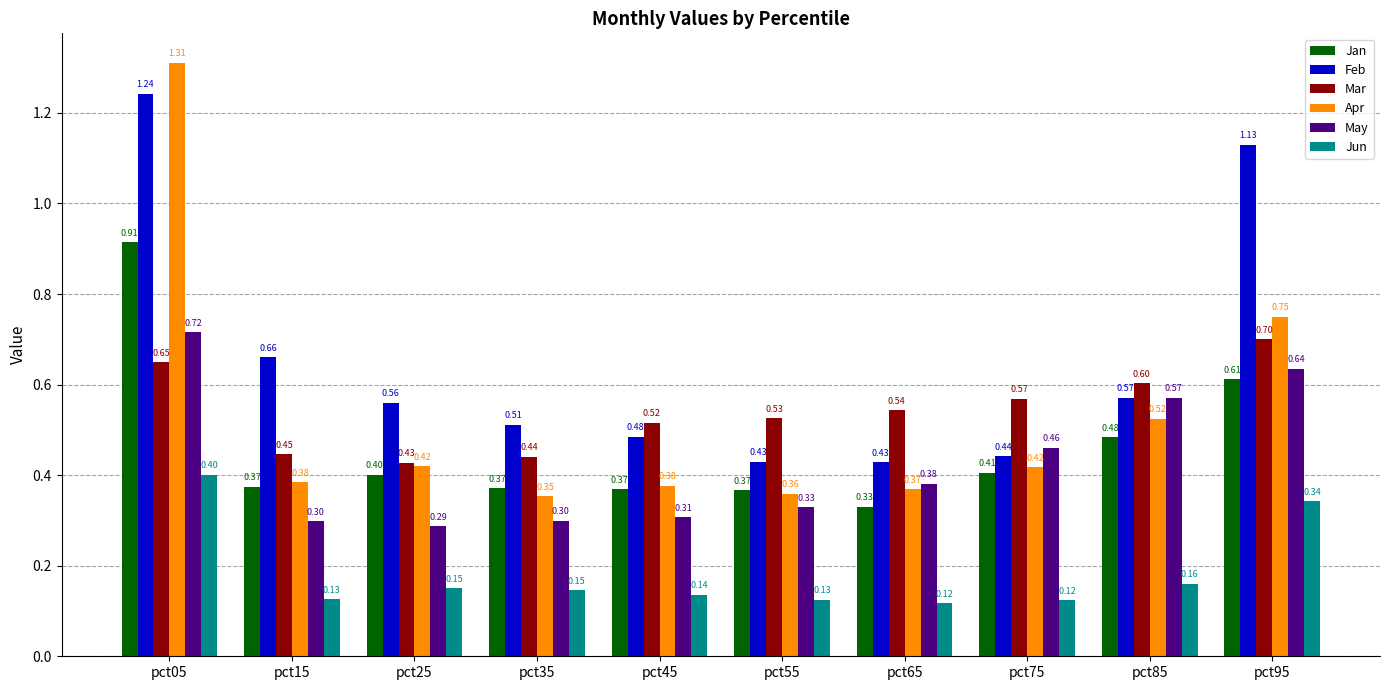

At how many categories does at least one series exceed 0?

10